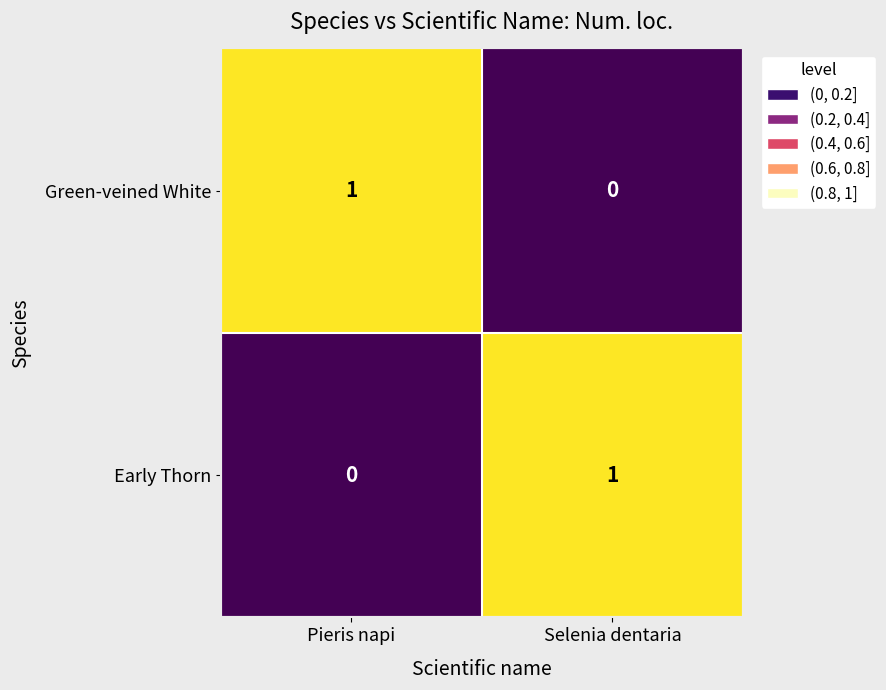

Reading left to right, transcribe all the data shown in this chart.

Green-veined White: Pieris napi=1	Selenia dentaria=0
Early Thorn: Pieris napi=0	Selenia dentaria=1